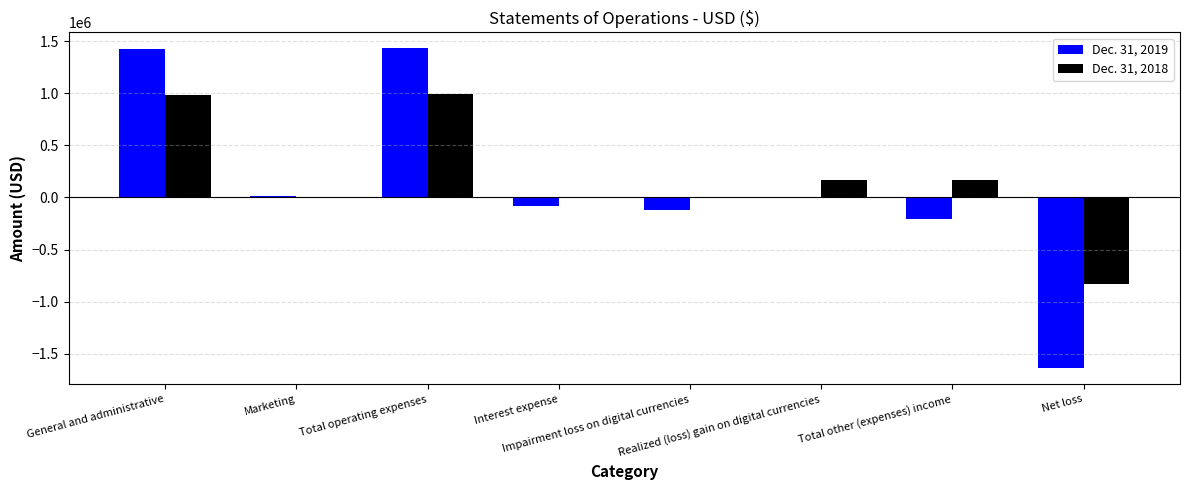

What is the greatest value displayed?

1432383